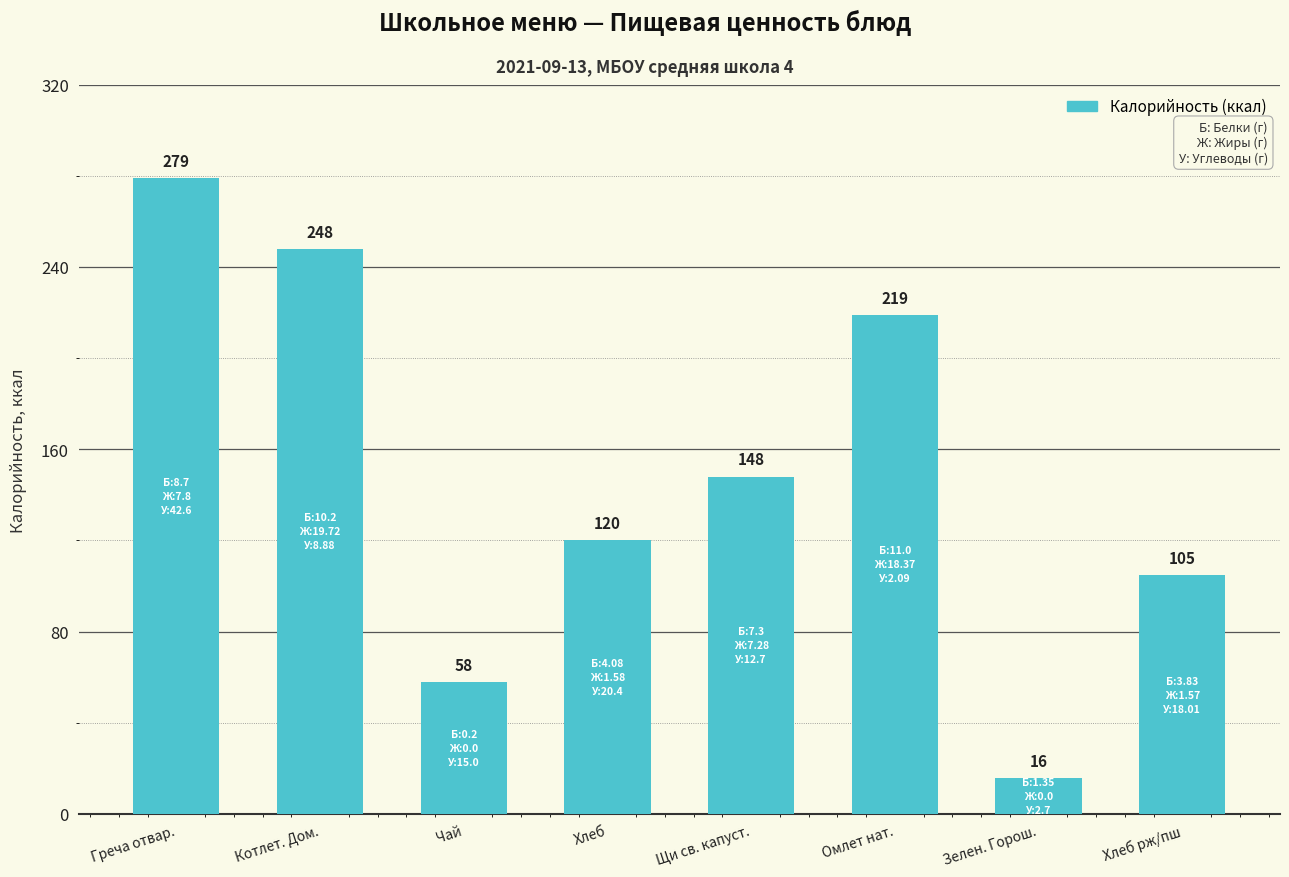

List the labels in order of value, smallest first.

Зелен. Горош., Чай, Хлеб рж/пш, Хлеб, Щи св. капуст., Омлет нат., Котлет. Дом., Греча отвар.